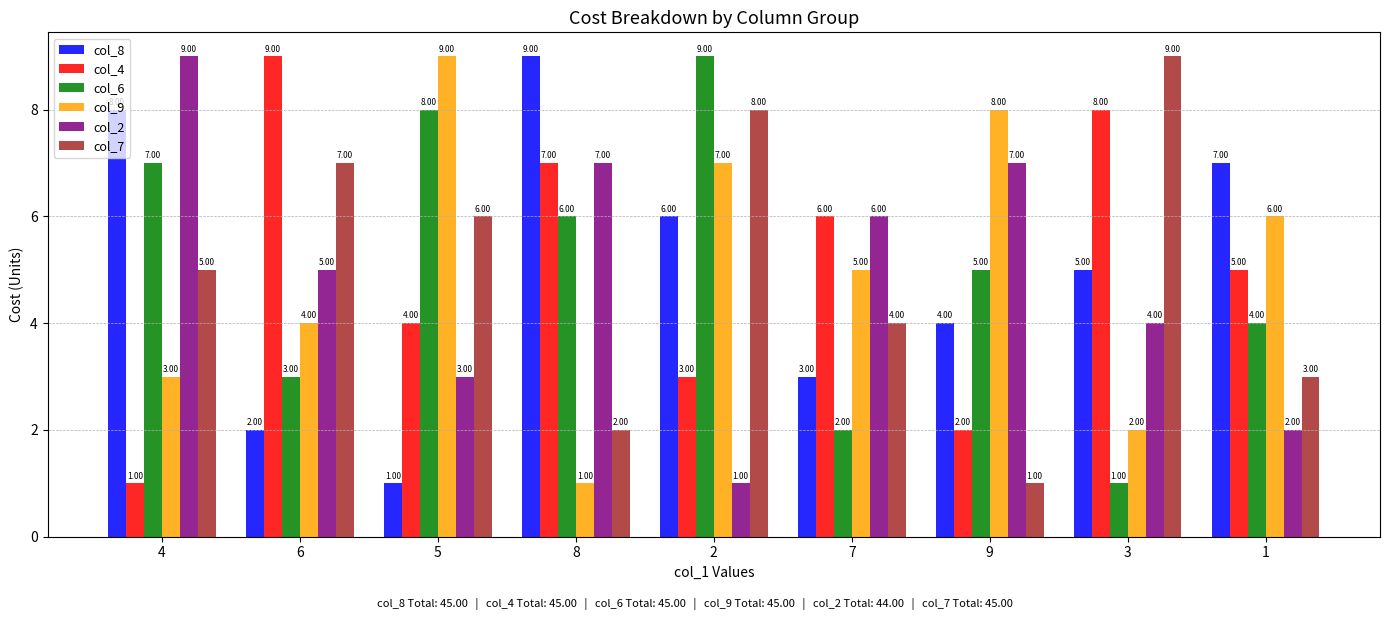

What is the difference between the maximum and minimum values in the col_4 series?

8